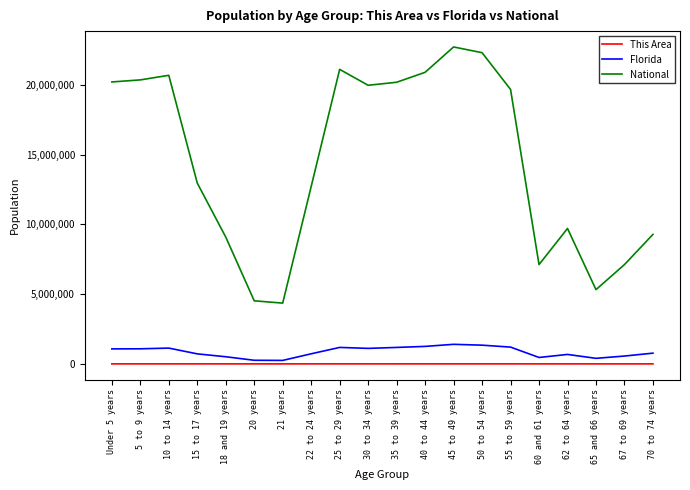

What position from the right is 18 and 19 years?

16